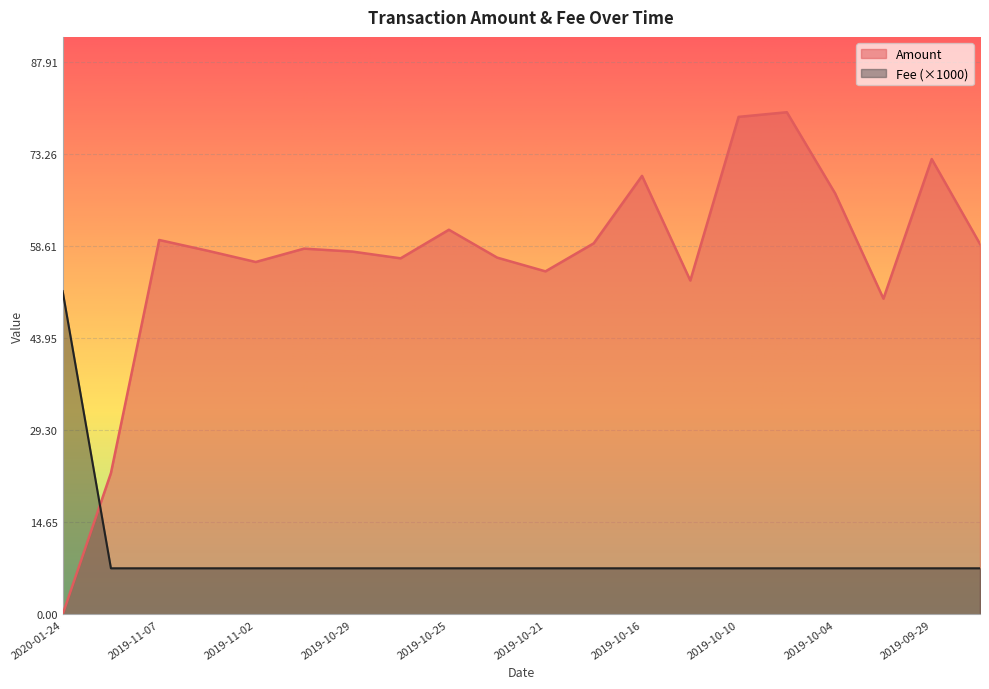

Reading left to right, what are all the values shown in this chart?

Amount: 2020-01-24=0.0	2019-12-01=22.5	2019-11-07=59.6	2019-11-04=57.9	2019-11-02=56.1	2019-10-31=58.2	2019-10-29=57.7	2019-10-27=56.7	2019-10-25=61.2	2019-10-23=56.8	2019-10-21=54.6	2019-10-19=59.1	2019-10-16=69.8	2019-10-13=53.1	2019-10-10=79.2	2019-10-07=79.9	2019-10-04=67.0	2019-10-01=50.3	2019-09-29=72.5	2019-09-26=59.0
Fee: 2020-01-24=51.5	2019-12-01=7.3	2019-11-07=7.3	2019-11-04=7.3	2019-11-02=7.3	2019-10-31=7.3	2019-10-29=7.3	2019-10-27=7.3	2019-10-25=7.3	2019-10-23=7.3	2019-10-21=7.3	2019-10-19=7.3	2019-10-16=7.3	2019-10-13=7.3	2019-10-10=7.3	2019-10-07=7.3	2019-10-04=7.3	2019-10-01=7.3	2019-09-29=7.3	2019-09-26=7.3